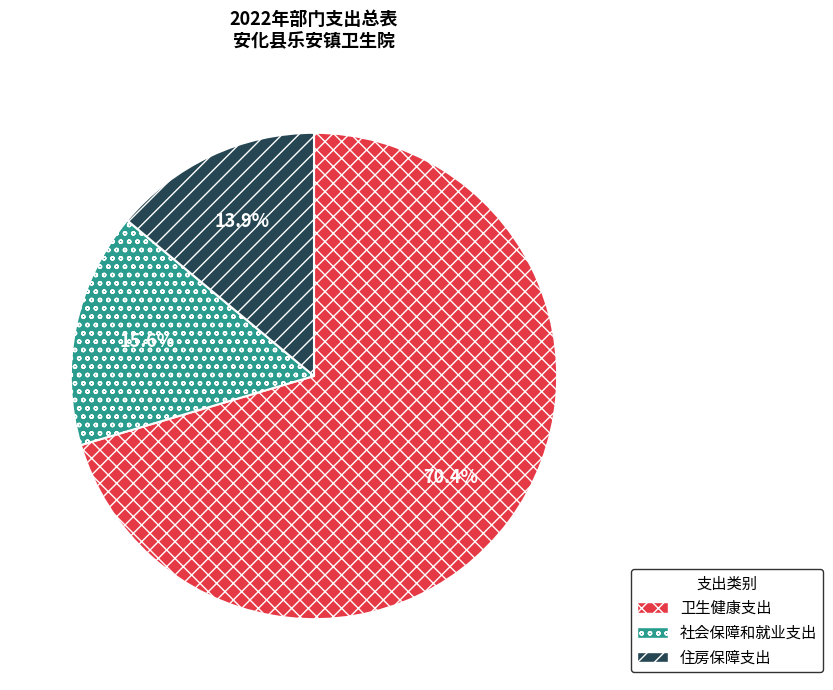

Which slice is the largest?

卫生健康支出